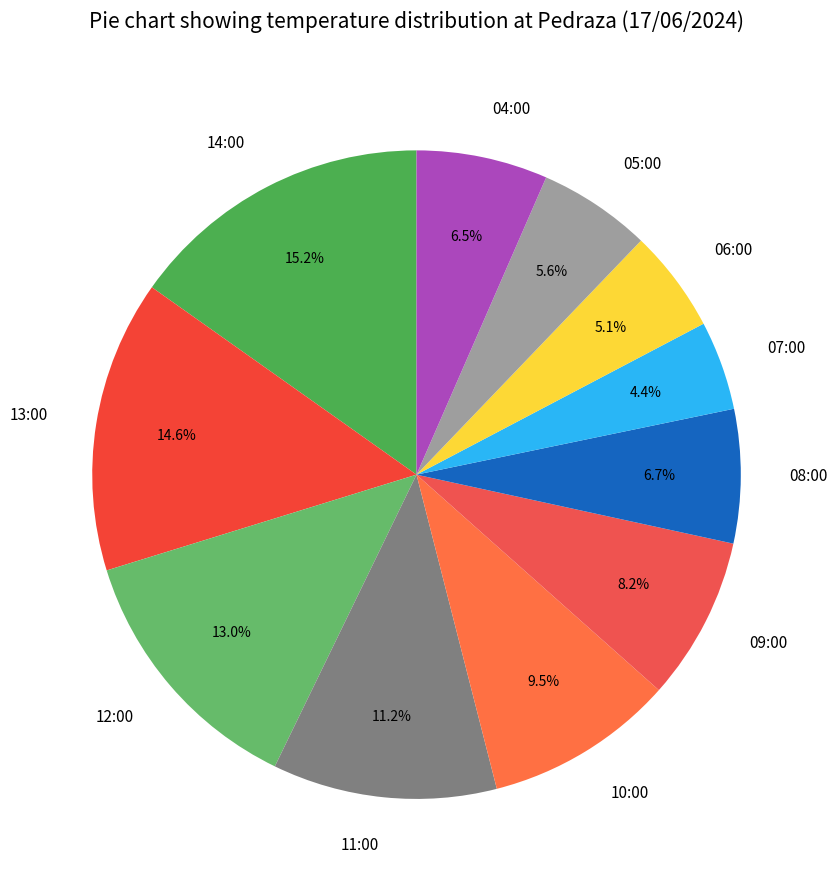

Combined, what portion of the pie is 06:00 and 08:00?

11.8%